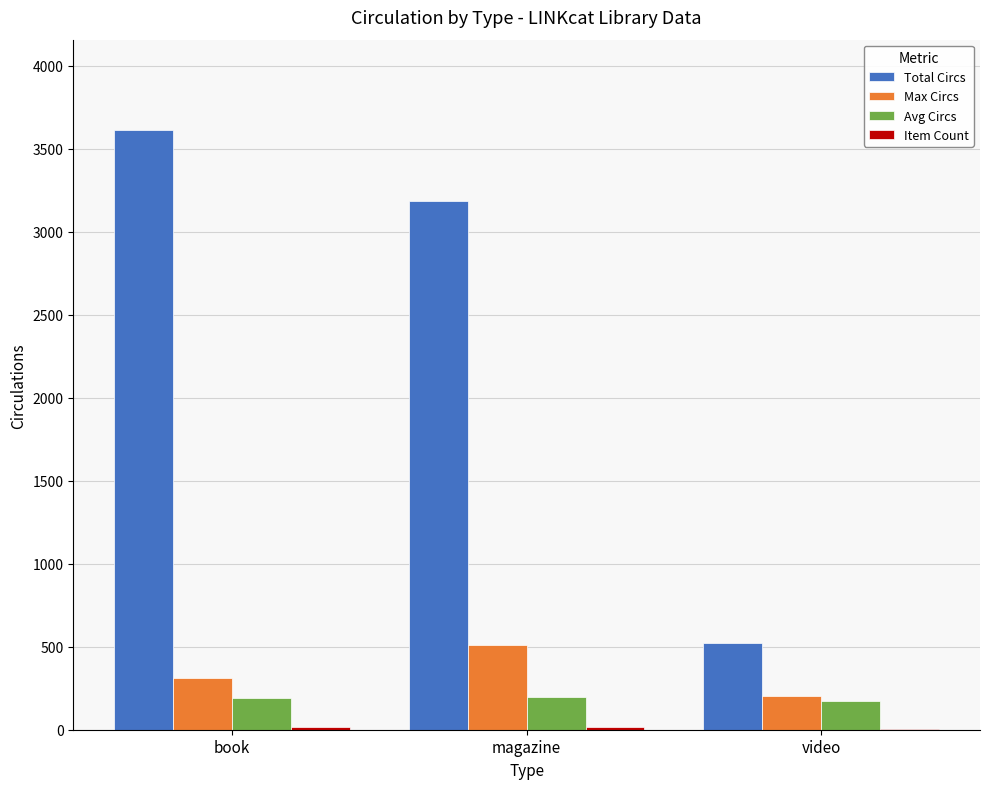

True or false: Avg Circs has a value of 54 at book.

False